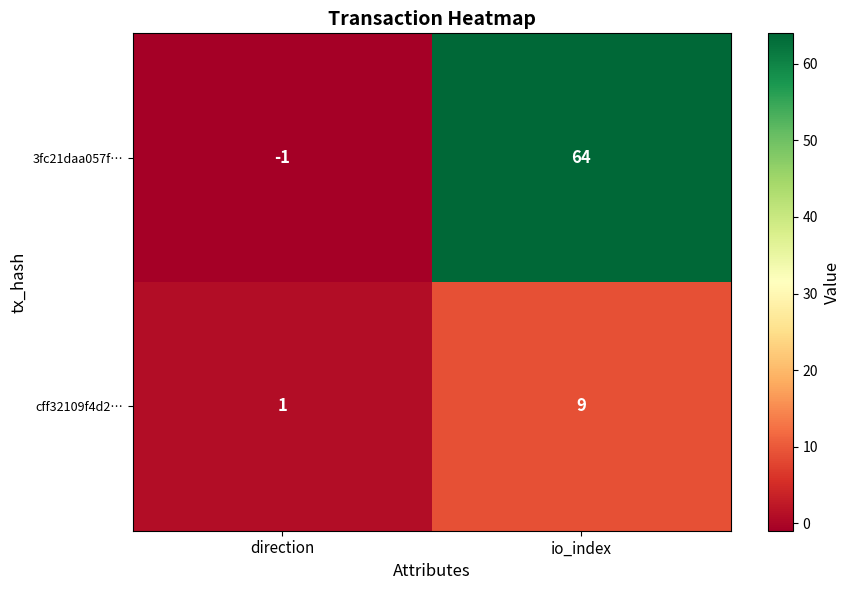

How many series are shown in this chart?

2